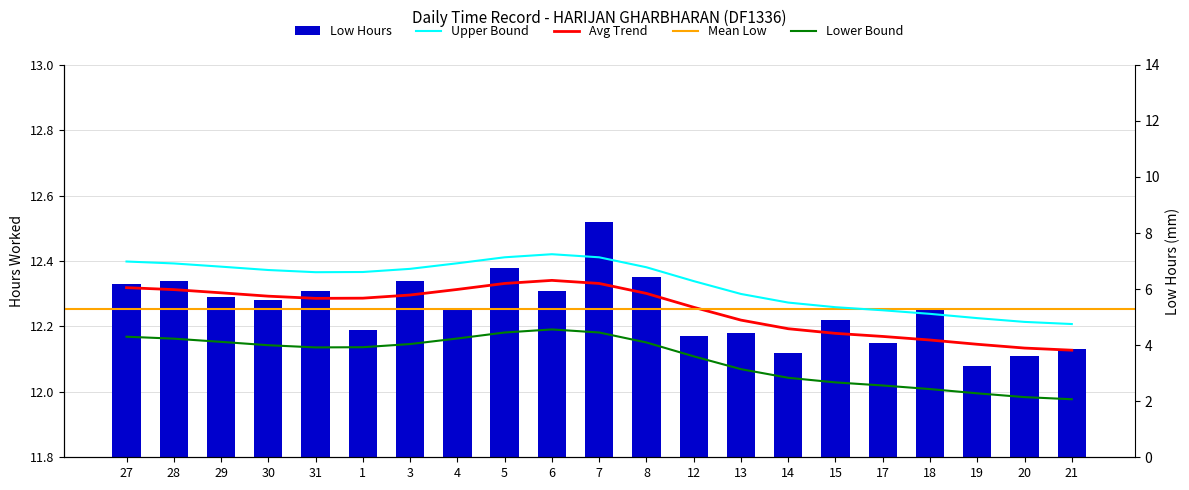

Reading left to right, what are all the values shown in this chart?

12.3	12.3	12.3	12.3	12.3	12.2	12.3	12.2	12.4	12.3	12.5	12.3	12.2	12.2	12.1	12.2	12.2	12.2	12.1	12.1	12.1